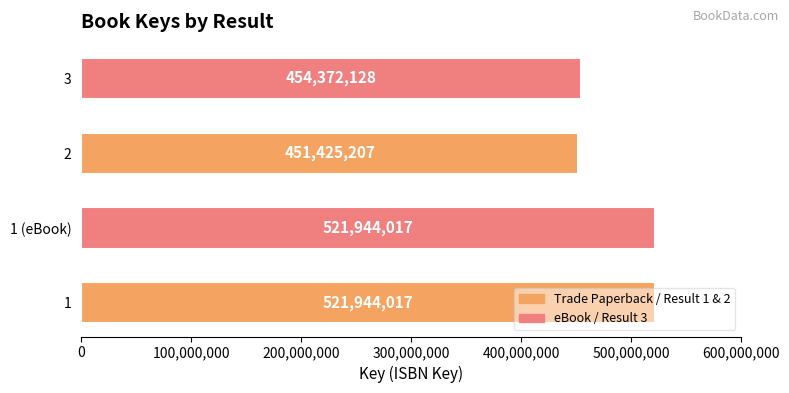

How many bars are there in total?

4